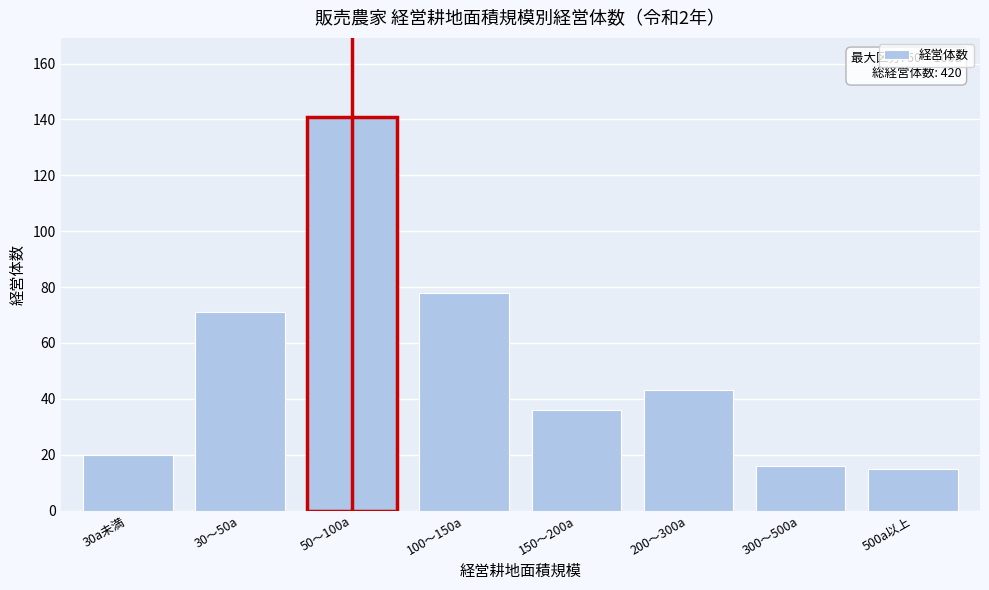

Reading left to right, list all the values displayed in this chart.

20	71	141	78	36	43	16	15